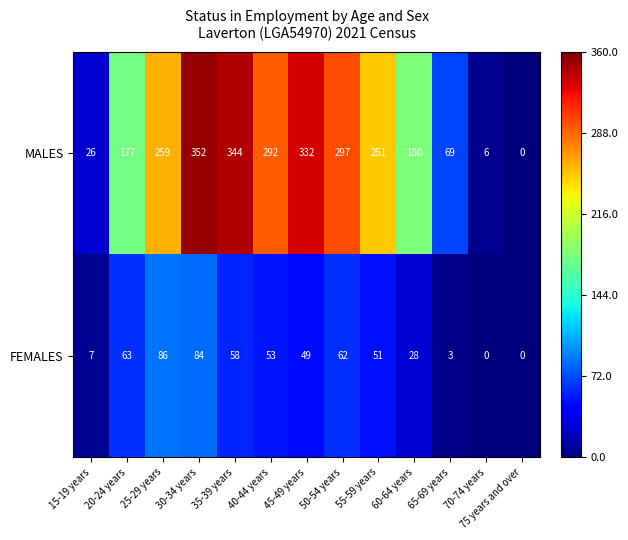

What is the total value across all series at 35-39 years?

402